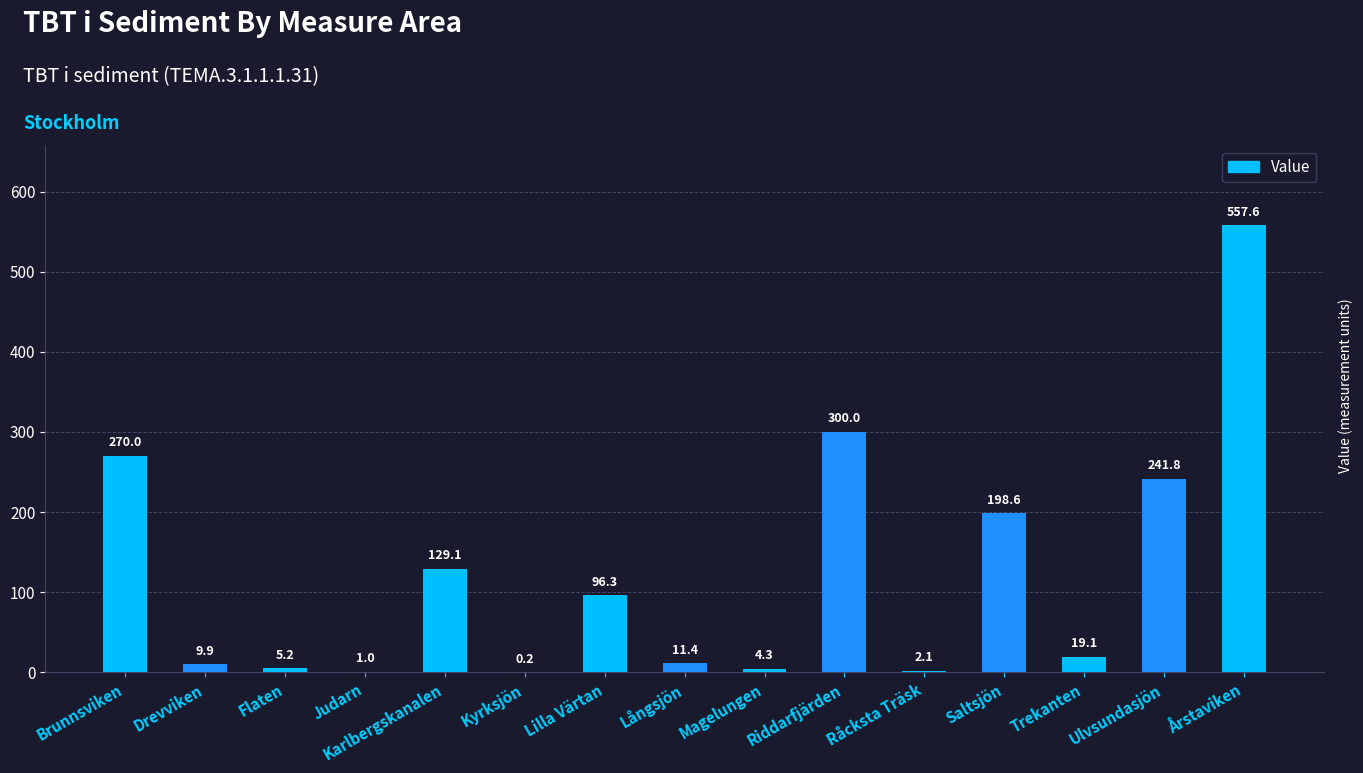

What is the change in value from Karlbergskanalen to Ulvsundasjön?

+112.7